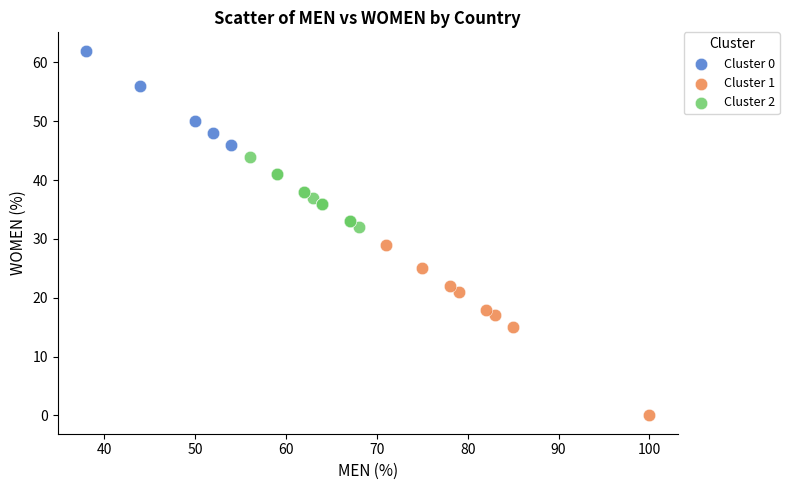

Which series reaches the maximum Y coordinate?

Cluster 0